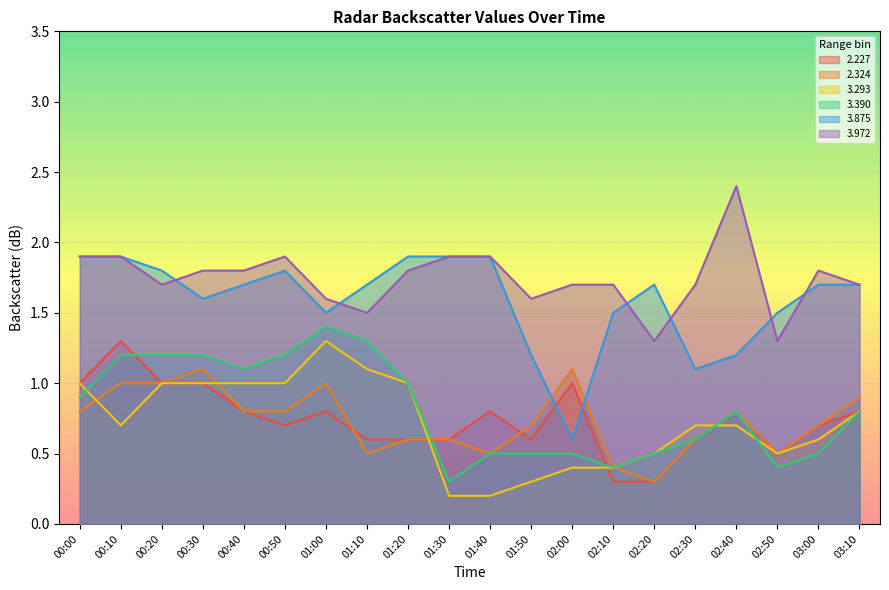

Rank the series at 02:10 from highest to lowest value.

3.972, 3.875, 2.324, 3.293, 3.390, 2.227